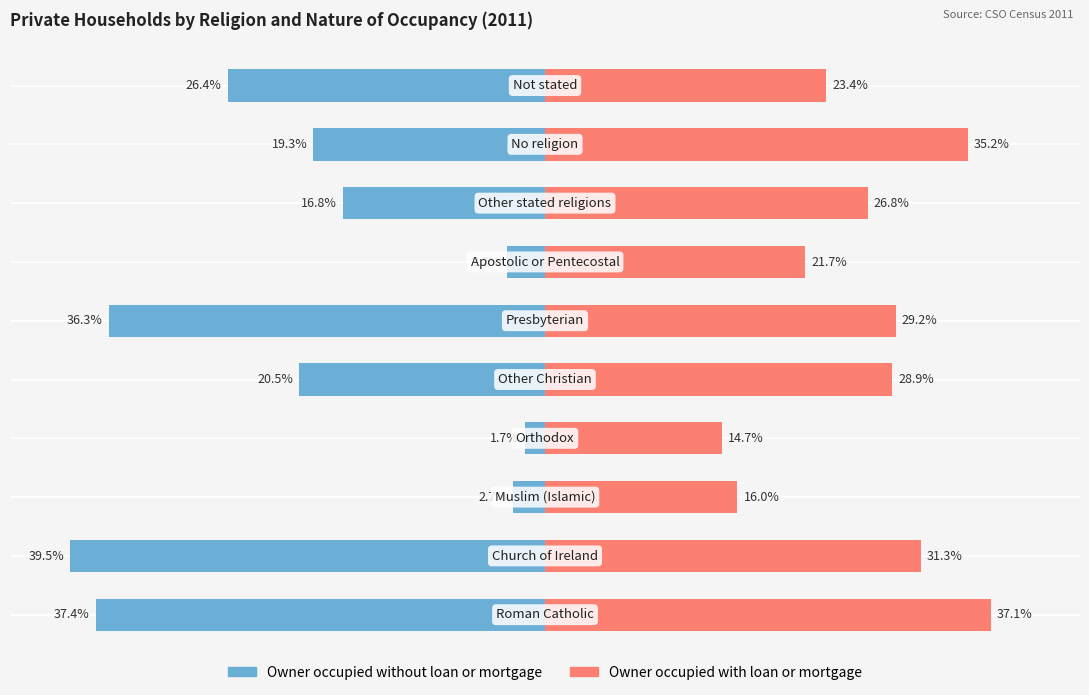

Reading right to left, transcribe all the data shown in this chart.

Owner occupied without loan or mortgage: -26.4	-19.3	-16.8	-3.2	-36.3	-20.5	-1.7	-2.7	-39.5	-37.4
Owner occupied with loan or mortgage: 23.4	35.2	26.8	21.7	29.2	28.9	14.7	16.0	31.3	37.1